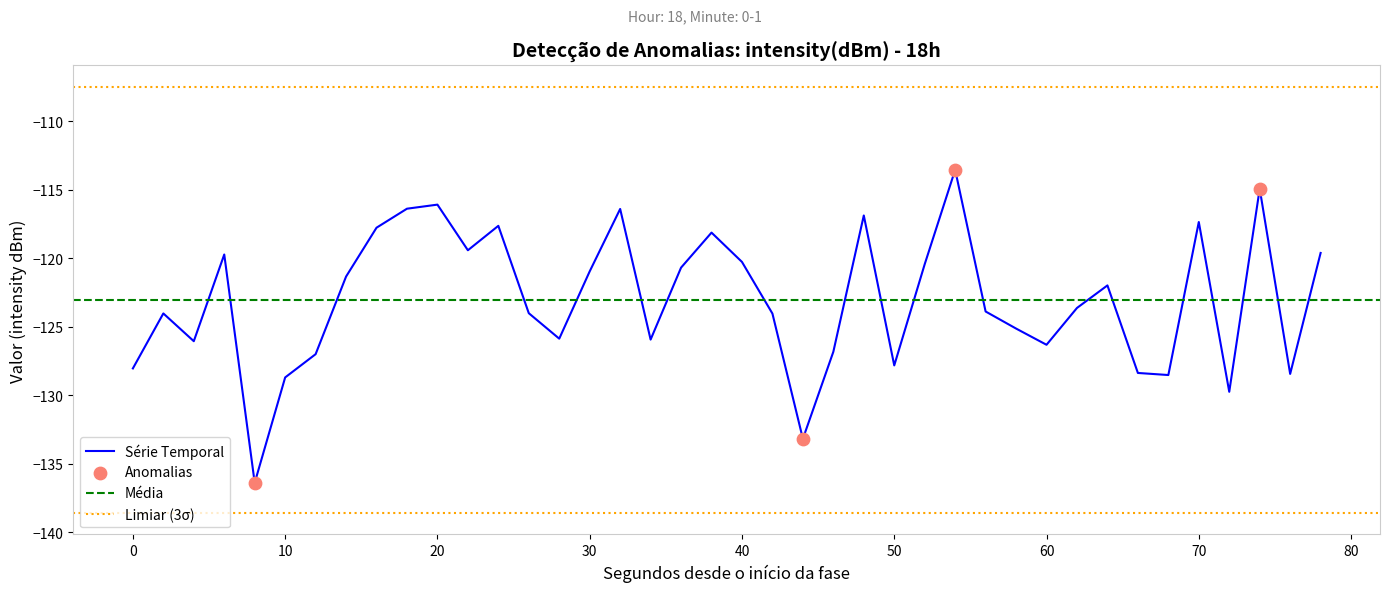

What is the highest value of the Série Temporal series?

-113.6